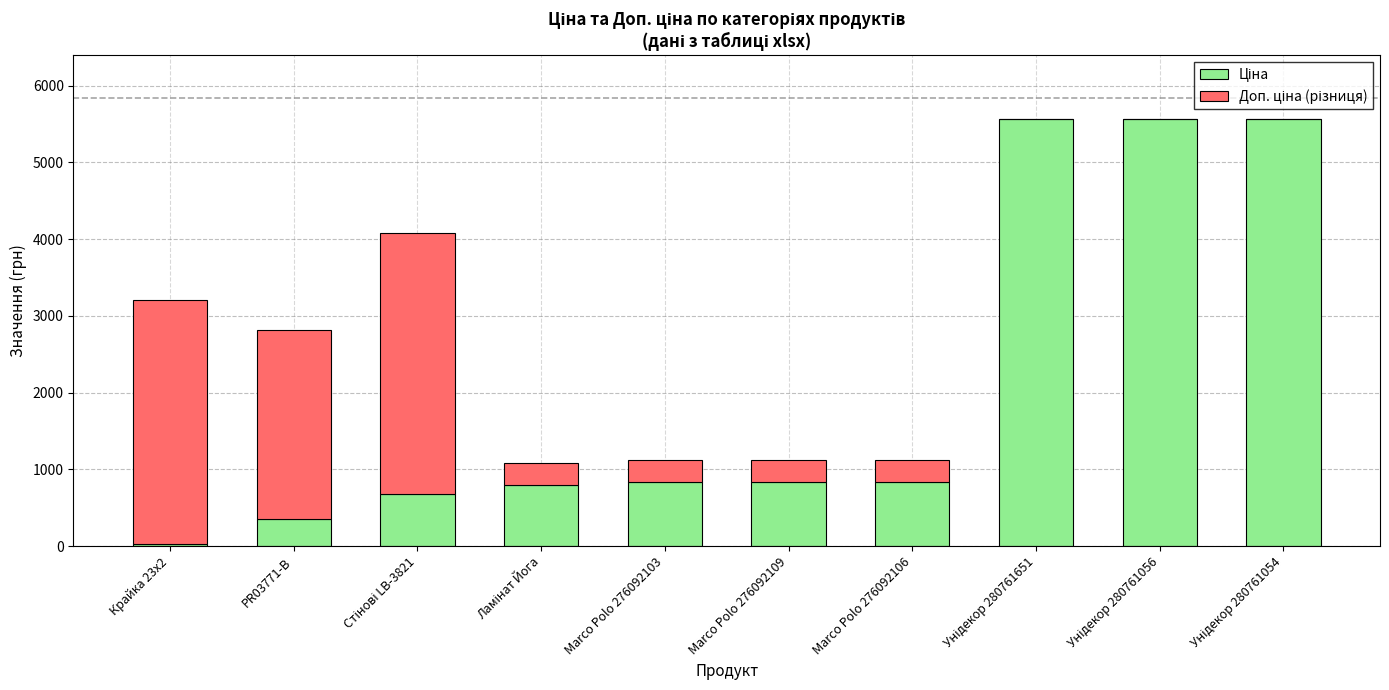

Does the chart contain stacked bars?

Yes